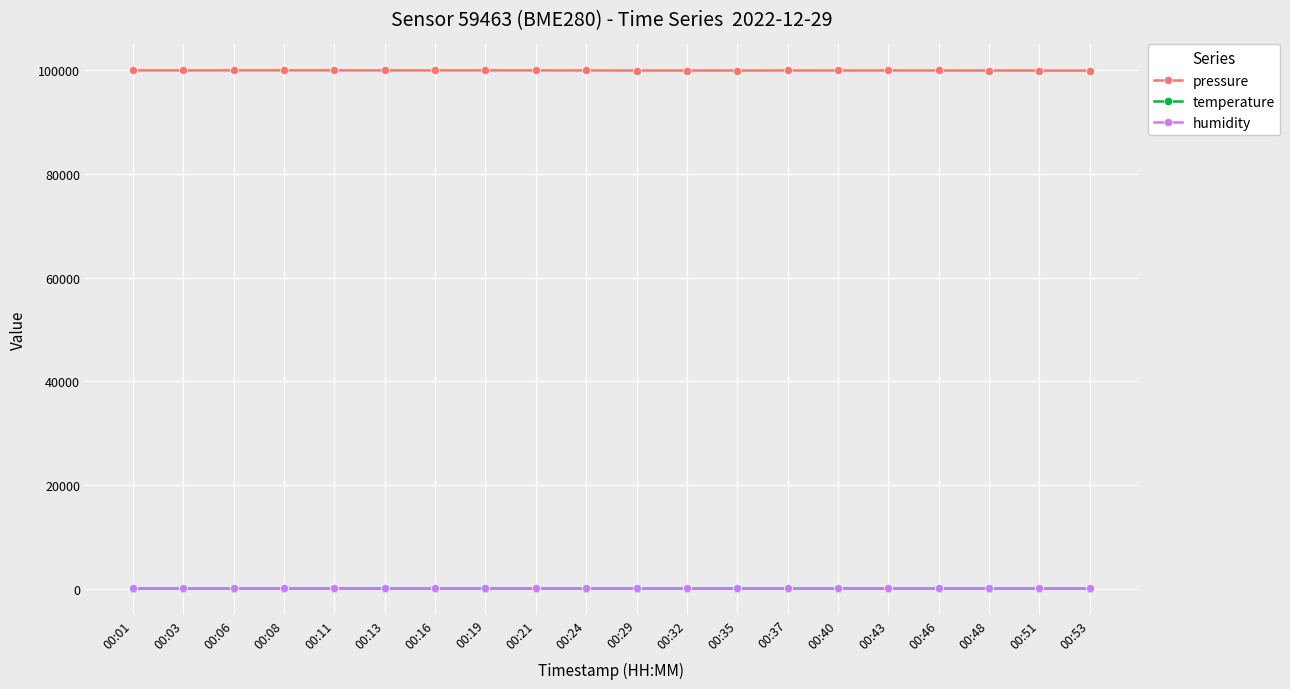

What is the value of the pressure point at the 14th from the left?

99981.6